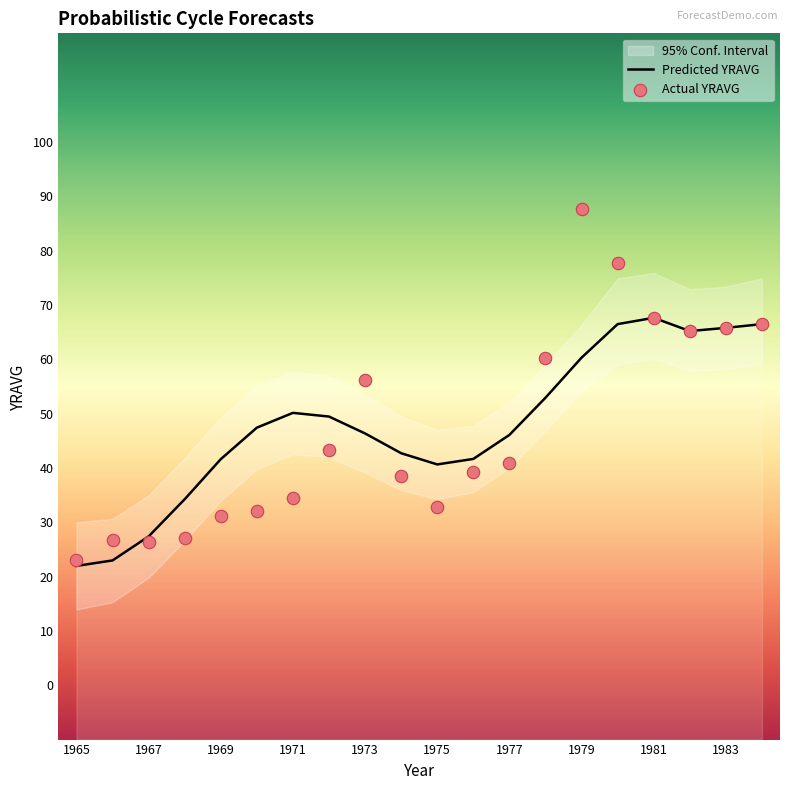

Is the value of Predicted YRAVG at 1965 greater than the value of Actual YRAVG at 1965?

No